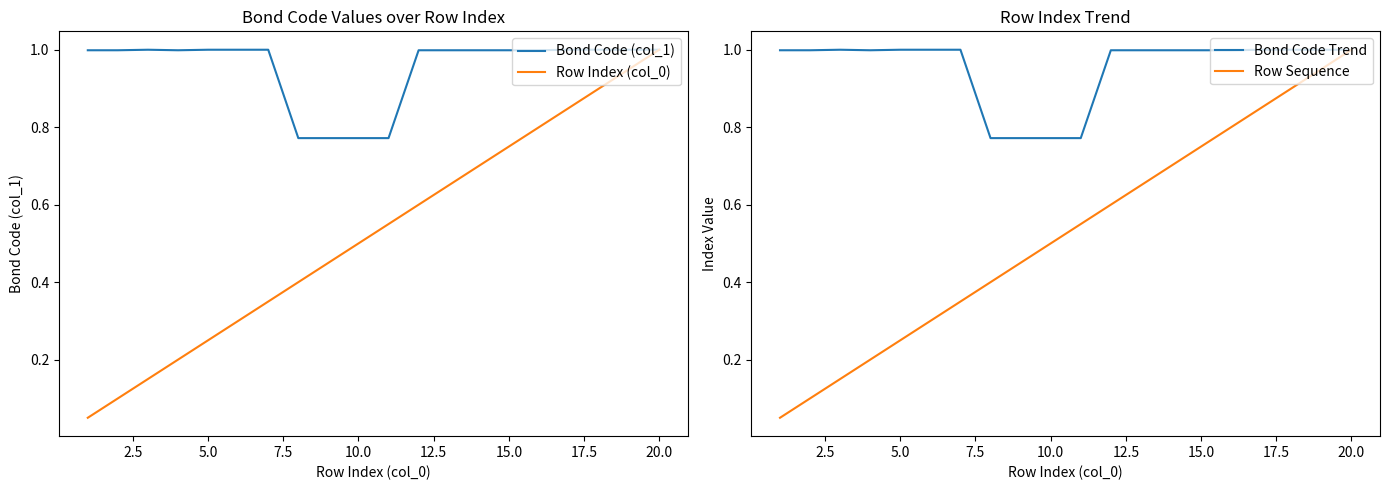

What is the highest value of the Bond Code (col_1) series?

1.0